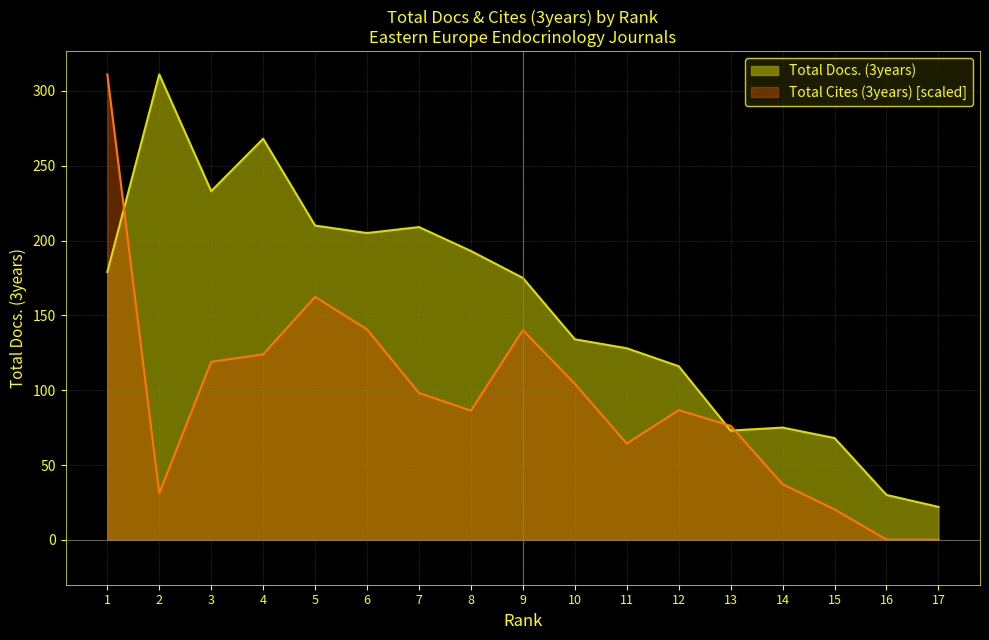

The value of Total Cites (3years) at 2 is 31.1. True or false?

True